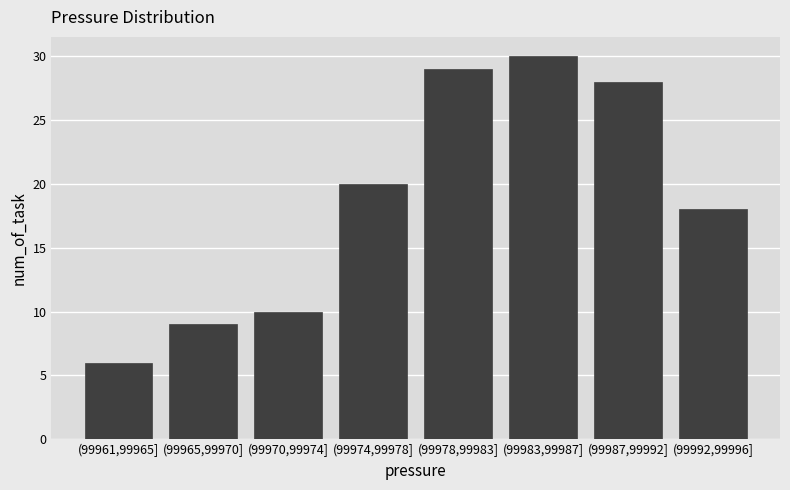

Reading right to left, list all the values displayed in this chart.

(99992,99996]=18	(99987,99992]=28	(99983,99987]=30	(99978,99983]=29	(99974,99978]=20	(99970,99974]=10	(99965,99970]=9	(99961,99965]=6